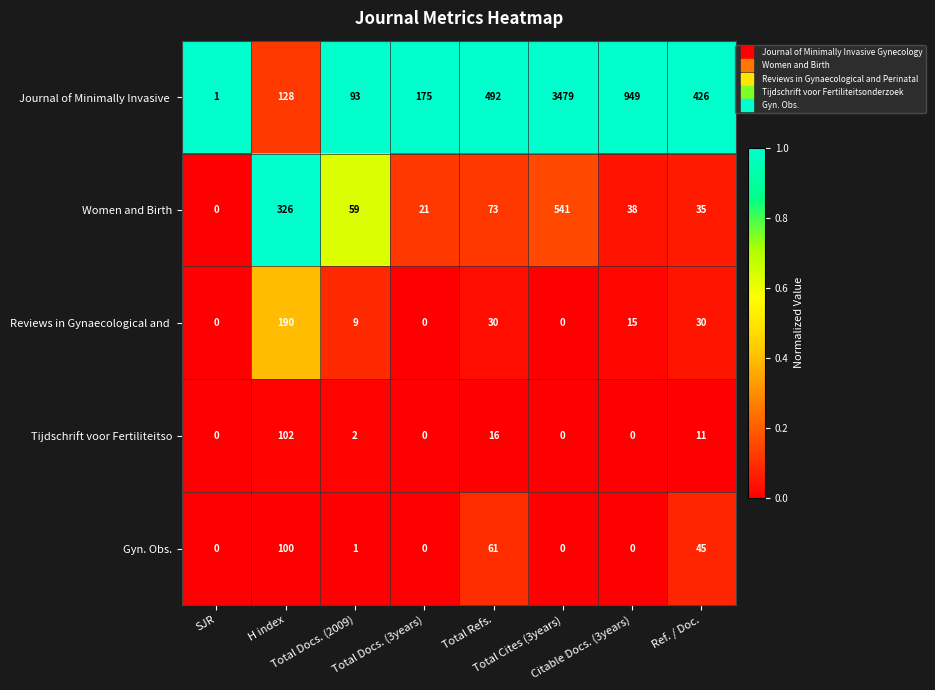

List the series in order of their peak value, highest first.

Journal of Minimally Invasive , Women and Birth, Reviews in Gynaecological and , Tijdschrift voor Fertiliteitso, Gyn. Obs.